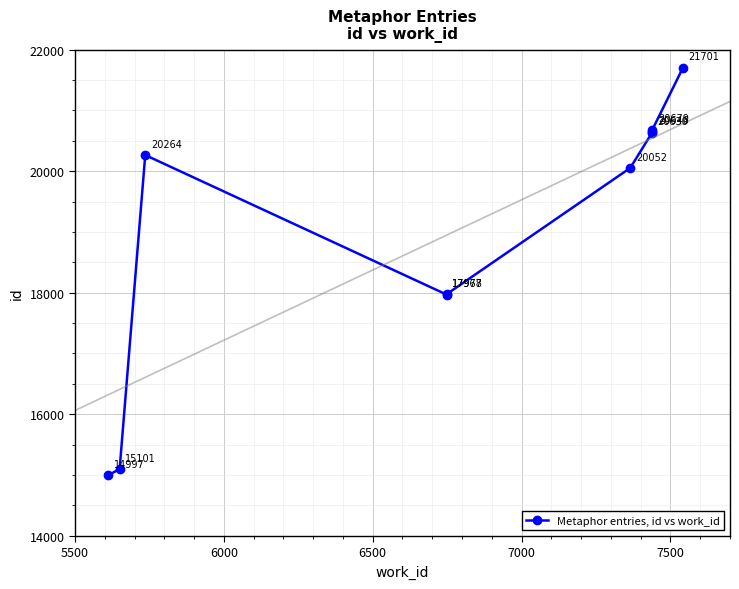

What is the value of the 3rd point from the left?

20264